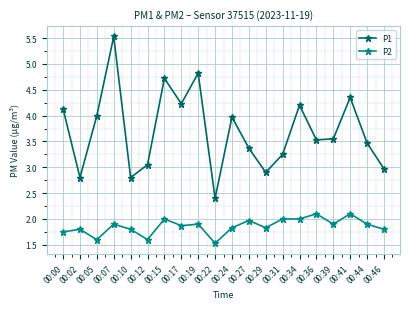

Is it true that P2 equals 2.5 at 00:05?

False